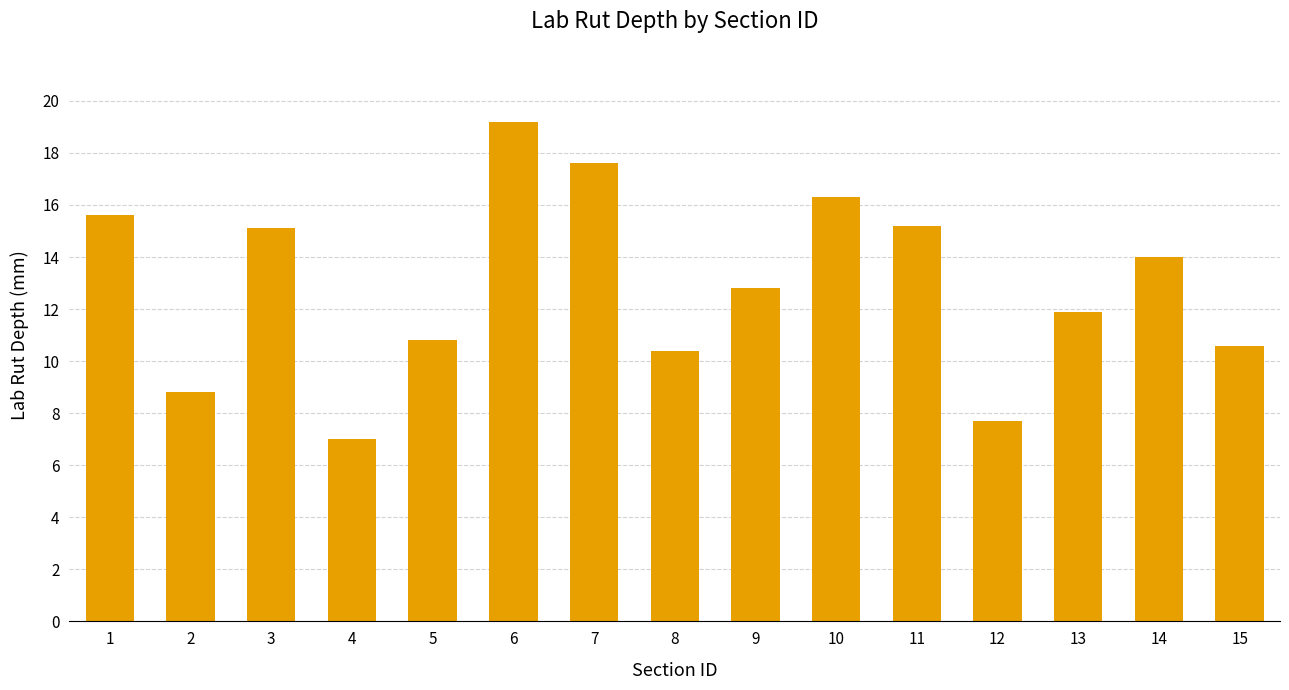

What is the value of the 6th bar from the left?

19.2